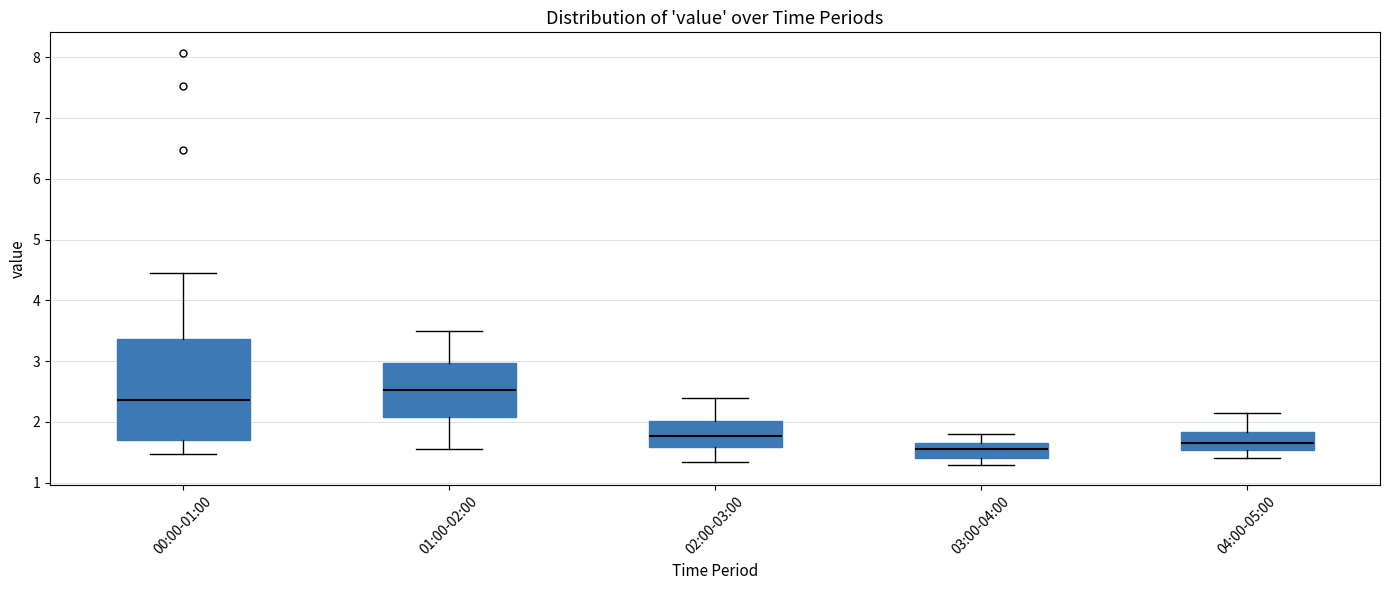

Where is the upper edge of the box for 01:00-02:00 on the y-axis? The values are not printed on the chart, so give them approximately, as read against the axis.

3.0